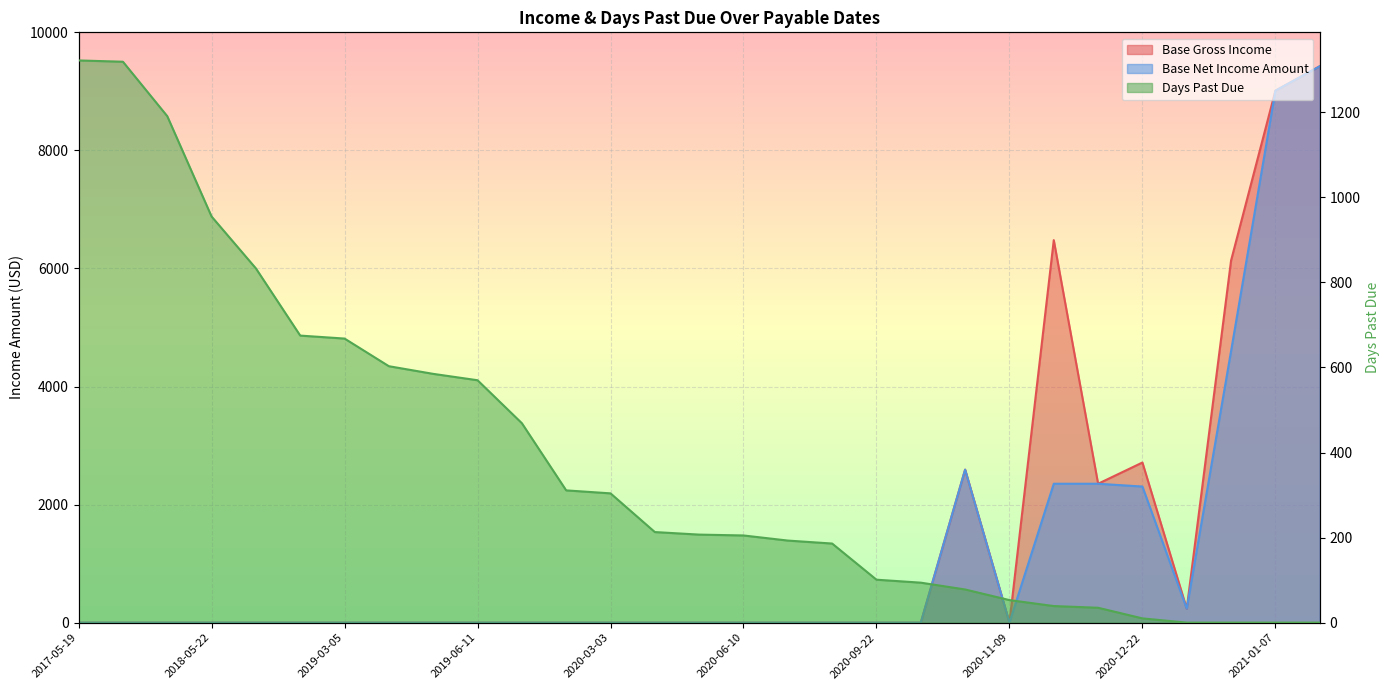

At which category does Base Net Income Amount reach its first local valley?

2020-11-09